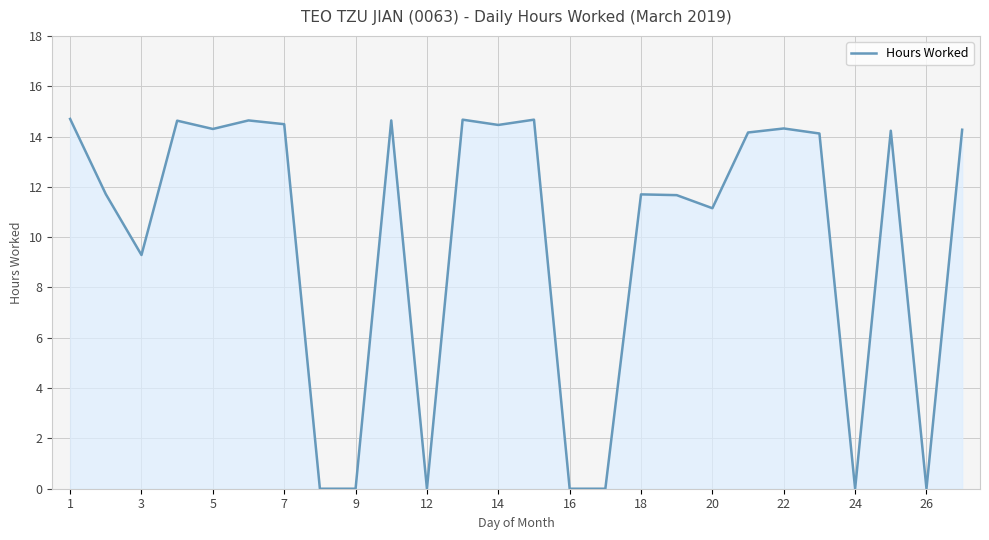

What is the maximum value shown in the chart?

14.7